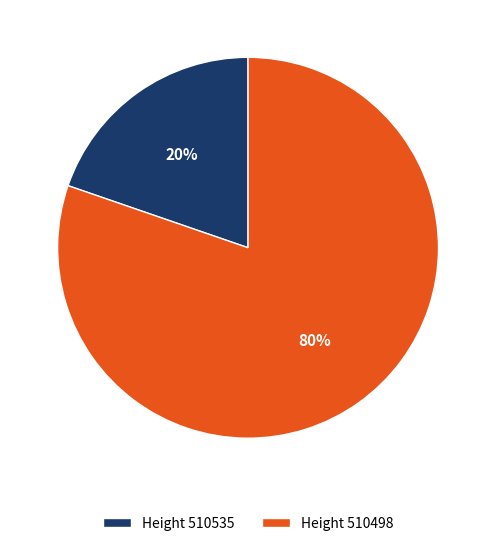

How many segments does this pie chart have?

2